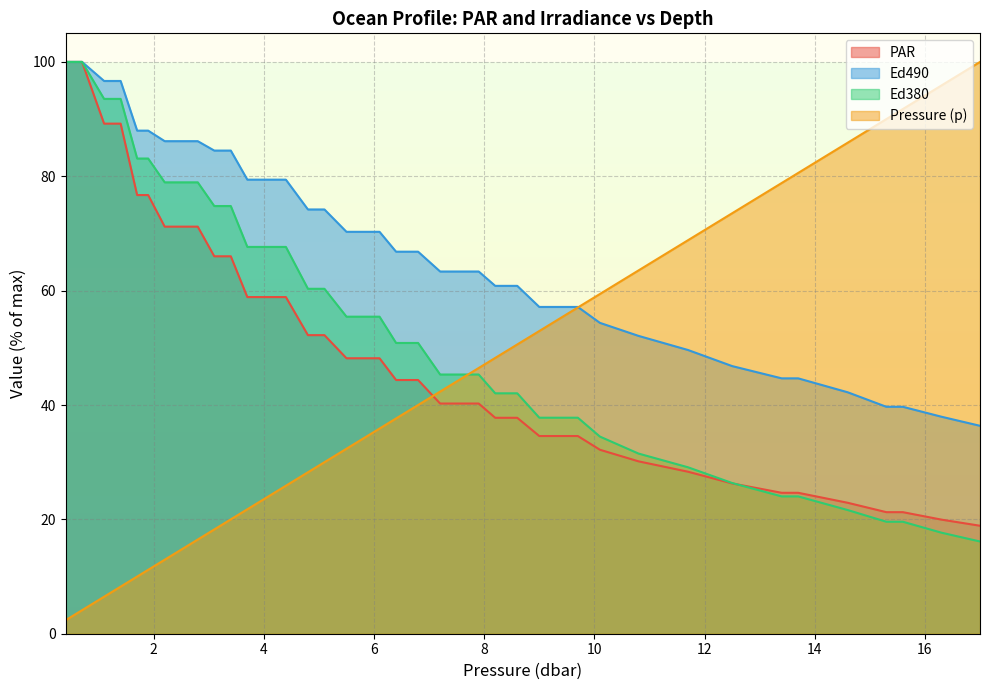

Reading right to left, transcribe all the data shown in this chart.

p: 100.0	95.9	91.8	90.0	85.9	80.6	78.8	73.5	68.8	63.5	59.4	57.1	54.7	52.9	50.6	48.2	46.5	44.1	42.4	40.0	37.6	35.9	34.1	32.4	30.0	28.2	25.9	24.1	21.8	20.0	18.2	16.5	14.7	12.9	11.2	10.0	8.2	6.5	4.1	2.4
par: 18.9	20.0	21.3	21.3	22.9	24.6	24.6	26.3	28.3	30.1	32.2	34.6	34.6	34.6	37.8	37.8	40.3	40.3	40.3	44.4	44.4	48.2	48.2	48.2	52.2	52.2	58.9	58.9	58.9	66.0	66.0	71.2	71.2	71.2	76.7	76.7	89.2	89.2	100.0	100.0
ed490: 36.4	38.0	39.7	39.7	42.2	44.7	44.7	46.8	49.6	52.1	54.4	57.1	57.1	57.1	60.8	60.8	63.3	63.3	63.3	66.8	66.8	70.3	70.3	70.3	74.2	74.2	79.4	79.4	79.4	84.5	84.5	86.1	86.1	86.1	88.0	88.0	96.7	96.7	100.0	100.0
ed380: 16.1	17.7	19.6	19.6	21.6	24.0	24.0	26.4	29.1	31.5	34.5	37.8	37.8	37.8	42.0	42.0	45.3	45.3	45.3	50.9	50.9	55.4	55.4	55.4	60.3	60.3	67.6	67.6	67.6	74.8	74.8	78.9	78.9	78.9	83.1	83.1	93.5	93.5	100.0	100.0